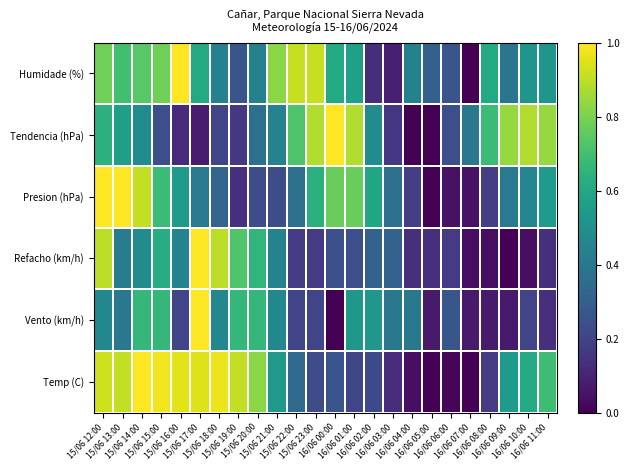

List the series in order of their peak value, highest first.

Temp (C), Vento (km/h), Refacho (km/h), Presion (hPa), Tendencia (hPa), Humidade (%)